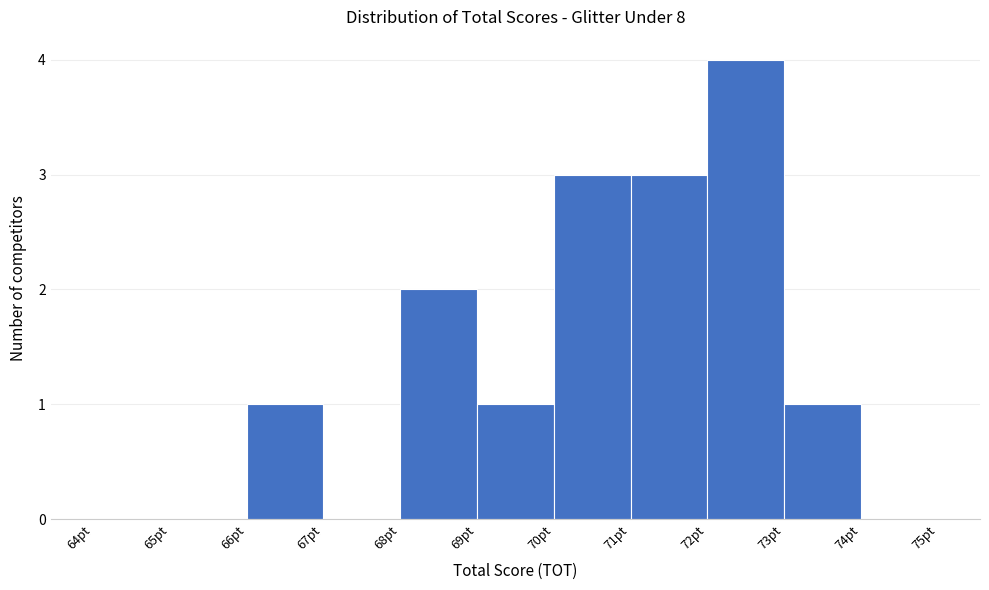

Reading left to right, transcribe this chart: for each bar, give the range it covers on the x-axis and its height. The values are not printed on the chart, so give them approximately, as read against the axis.

64 to 65: 0
65 to 66: 0
66 to 67: 1
67 to 68: 0
68 to 69: 2
69 to 70: 1
70 to 71: 3
71 to 72: 3
72 to 73: 4
73 to 74: 1
74 to 75: 0